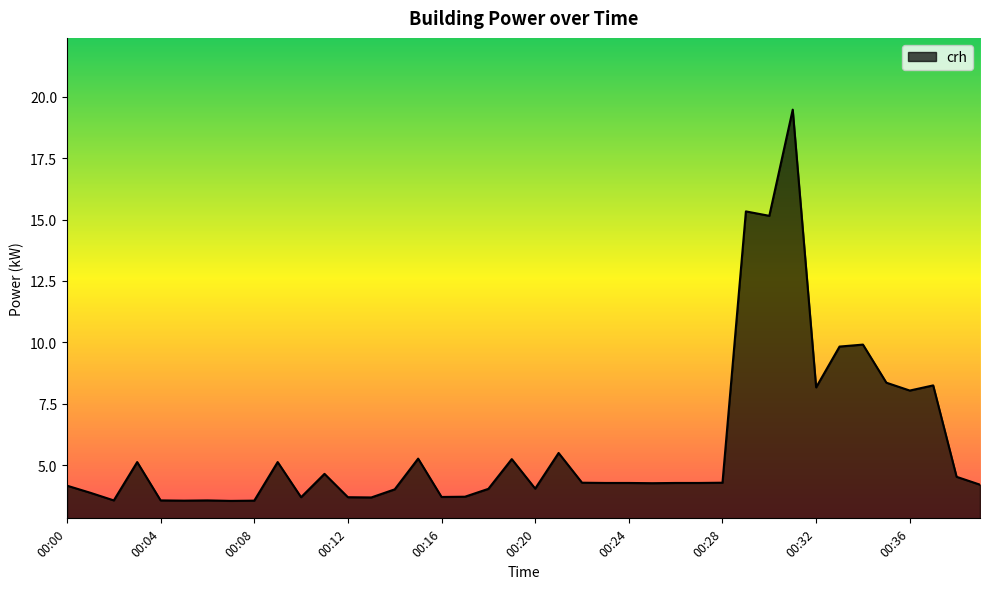

What is the maximum value shown in the chart?

19.5